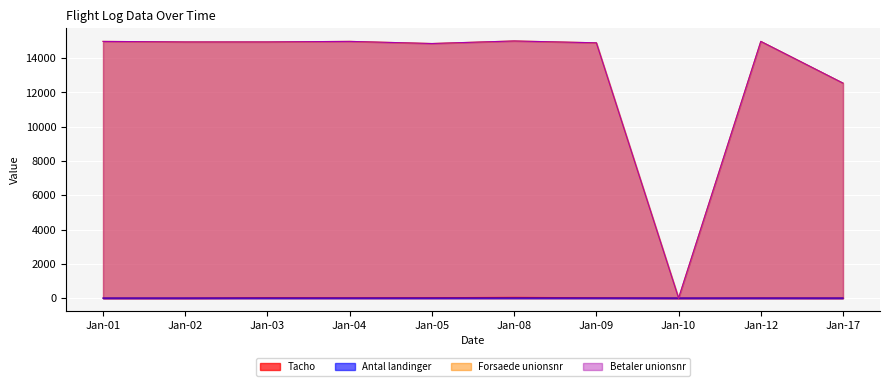

In Betaler unionsnr, how many points are lower than both neighbors (excluding endpoints)?

3